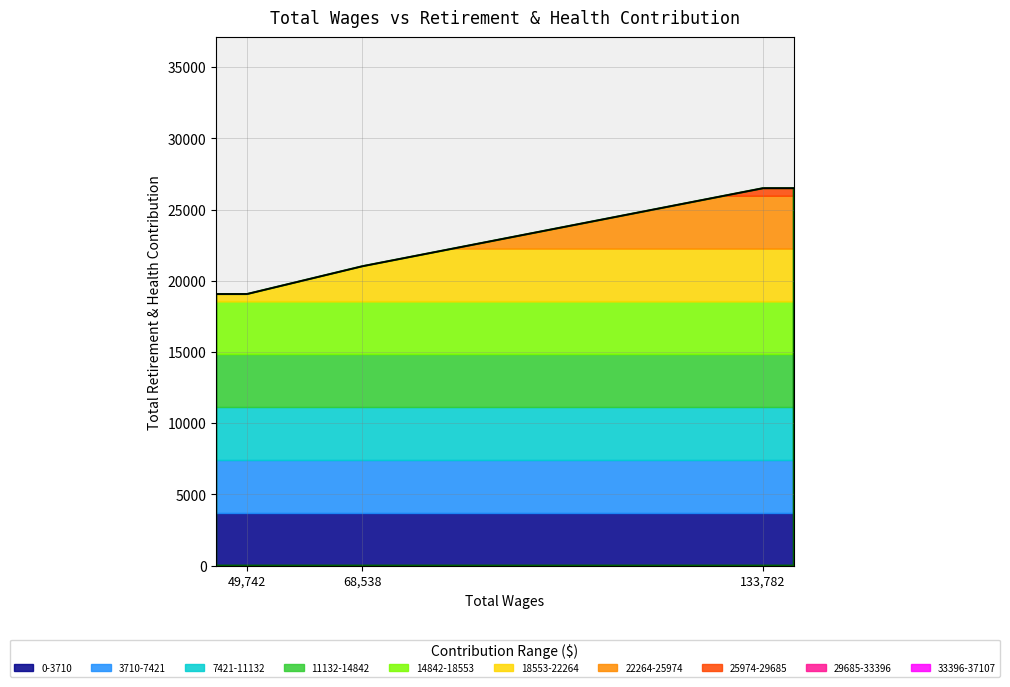

What is the average value?

22200